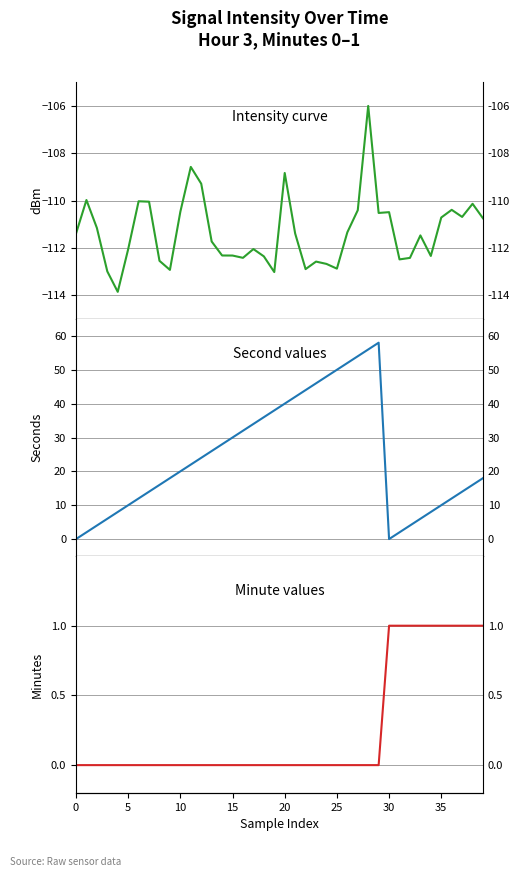

Is this an area chart (filled region under the line)?

No